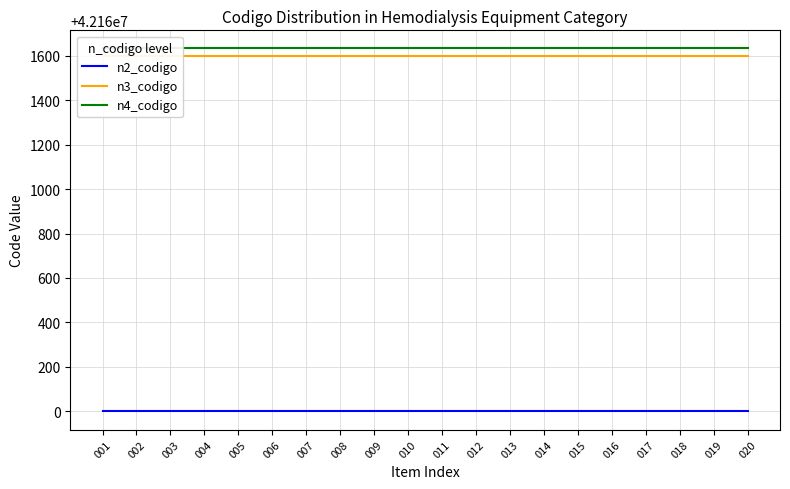

Does the chart have visible grid lines?

Yes